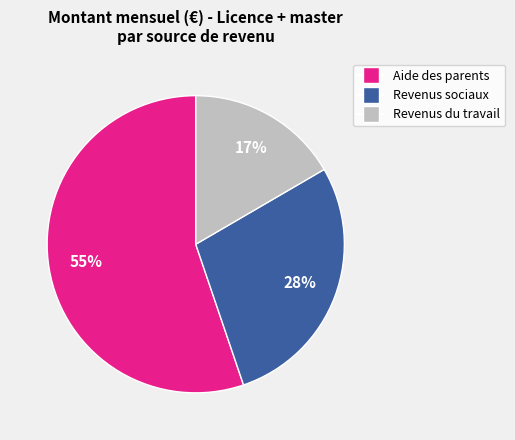

To the nearest percent, what is the average slice percentage?

33%